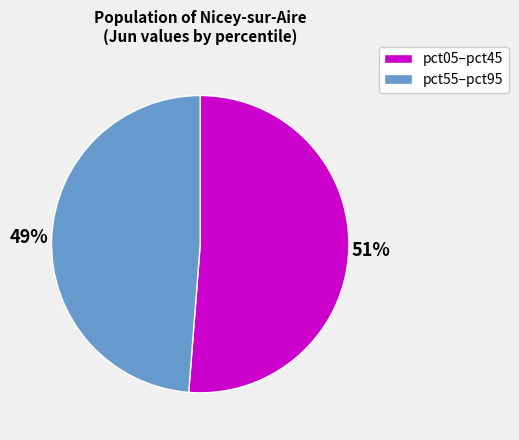

To the nearest percent, what is the average slice percentage?

50%